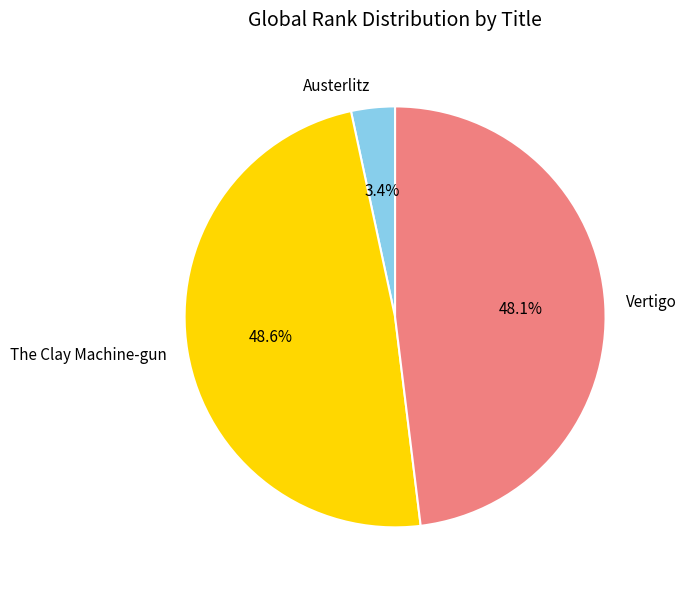

Approximately how many times larger is the value at The Clay Machine-gun compared to Vertigo?

1.0